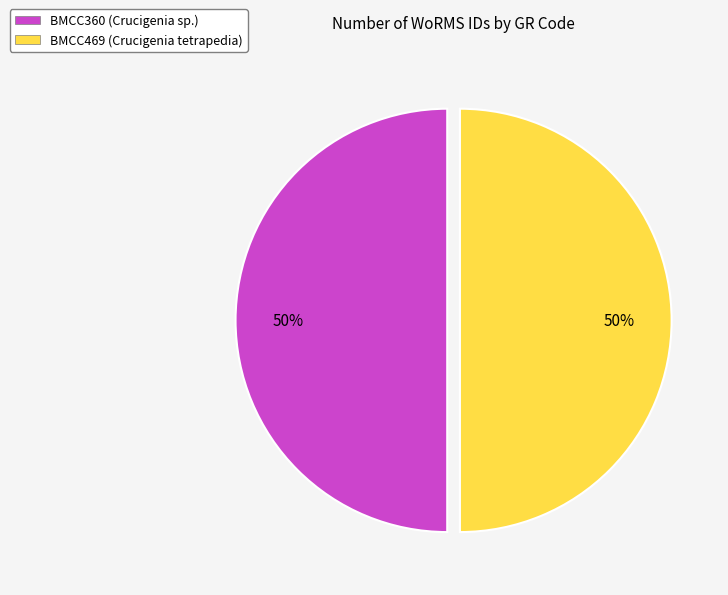

To the nearest percent, what portion does BMCC469 (Crucigenia tetrapedia) represent?

50%